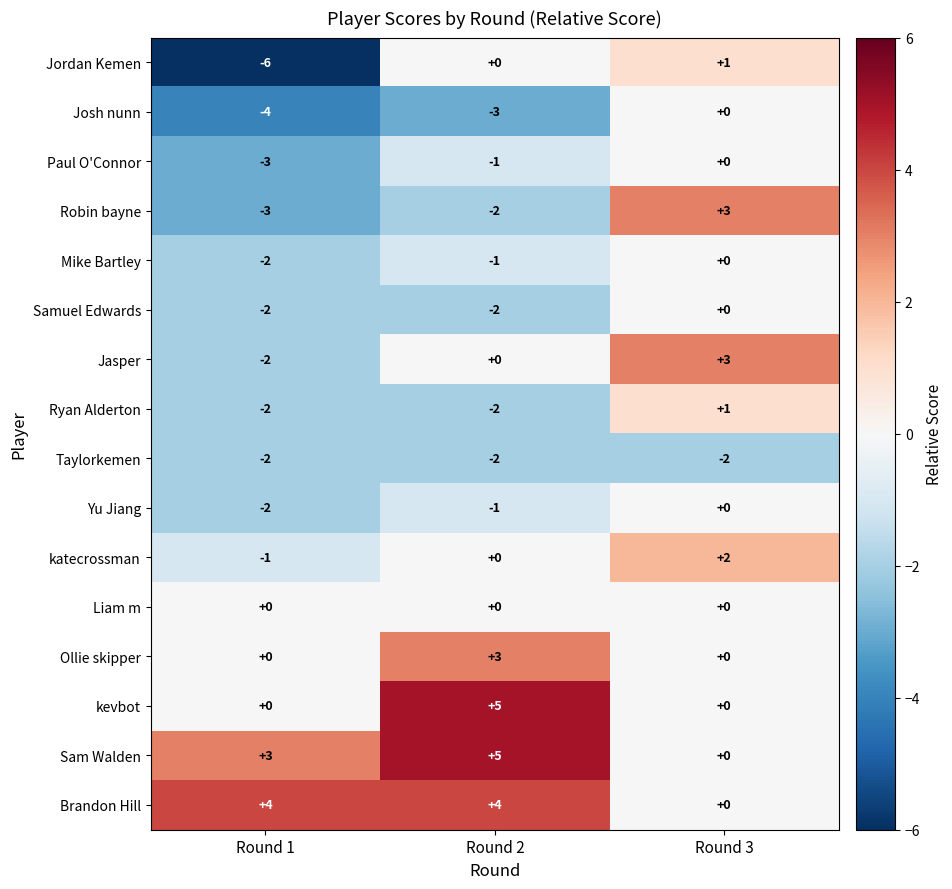

What is the maximum value shown in the chart?

5